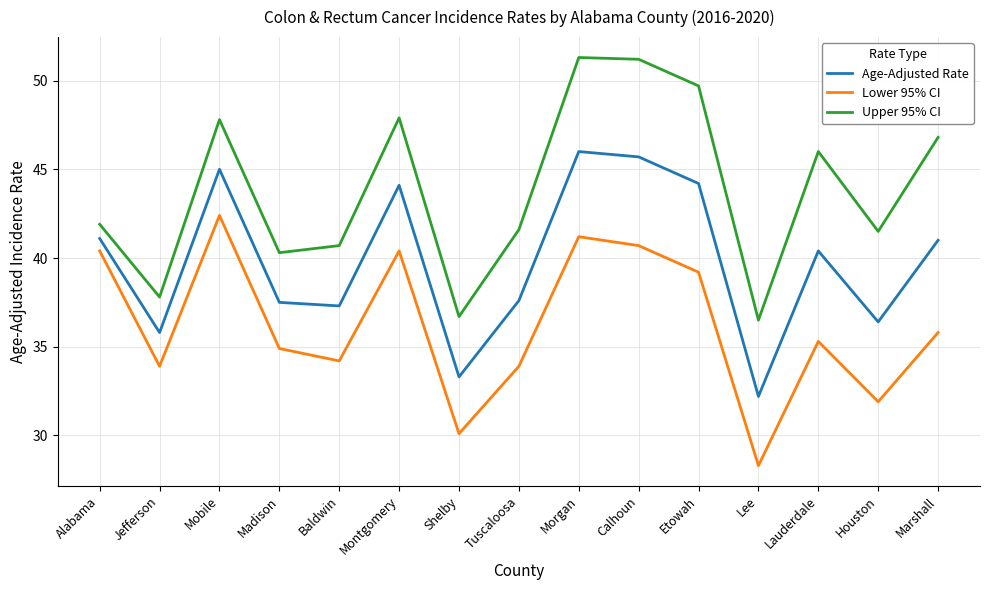

True or false: Upper 95% CI and Lower 95% CI cross at least once.

False